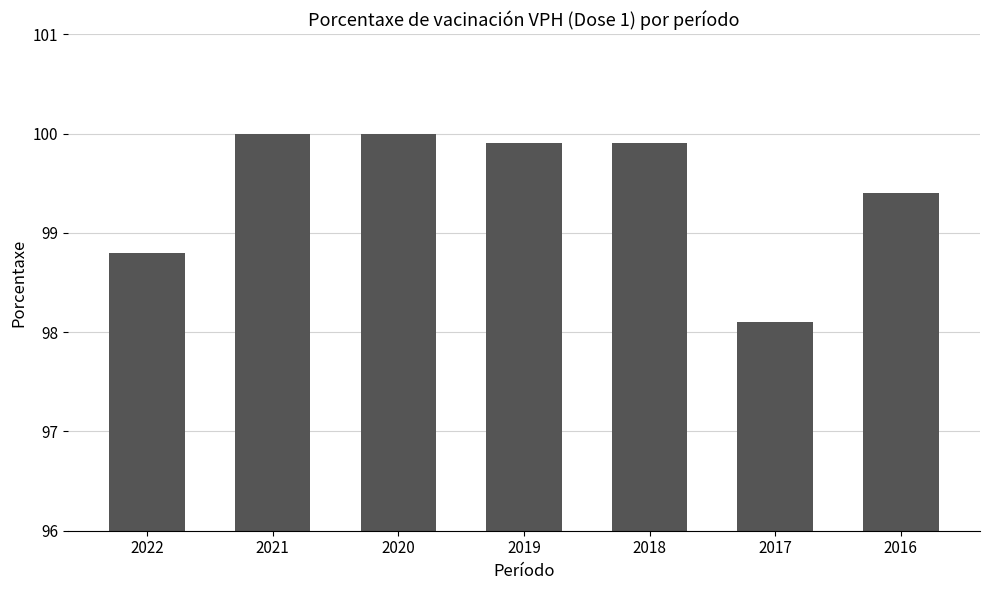

Reading left to right, extract all data points from this chart.

98.8	100.0	100.0	99.9	99.9	98.1	99.4